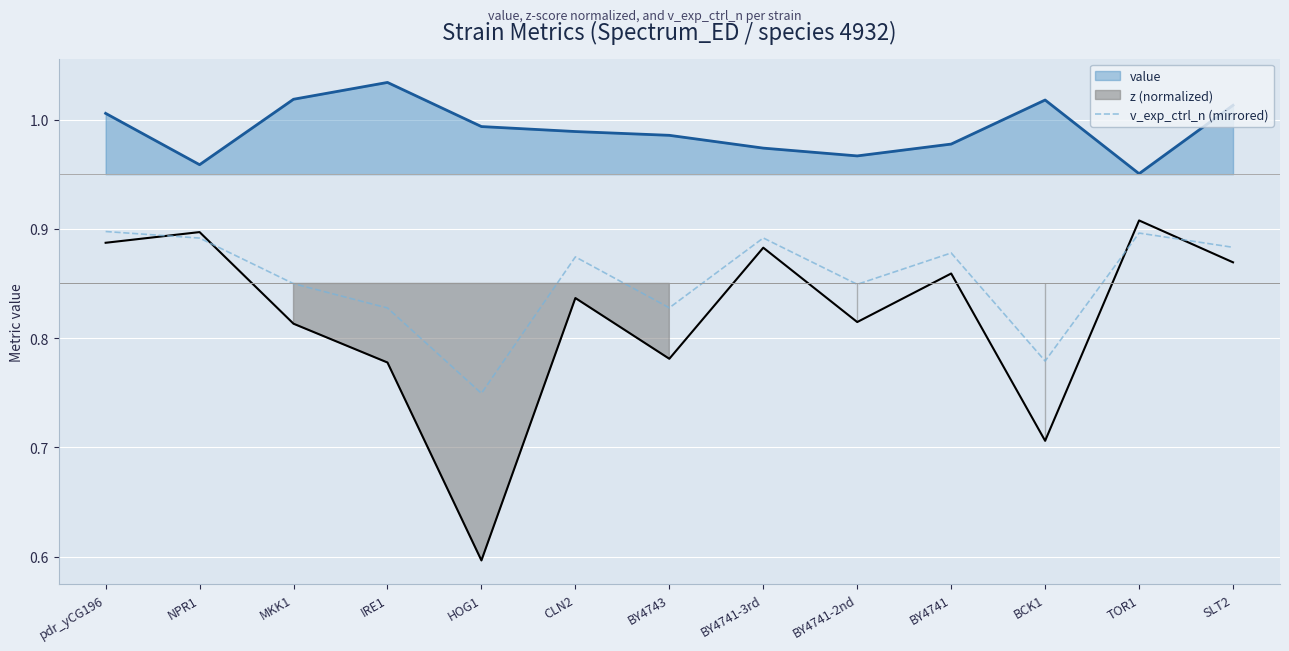

True or false: v_exp_ctrl_n (mirrored) and value cross at least once.

False